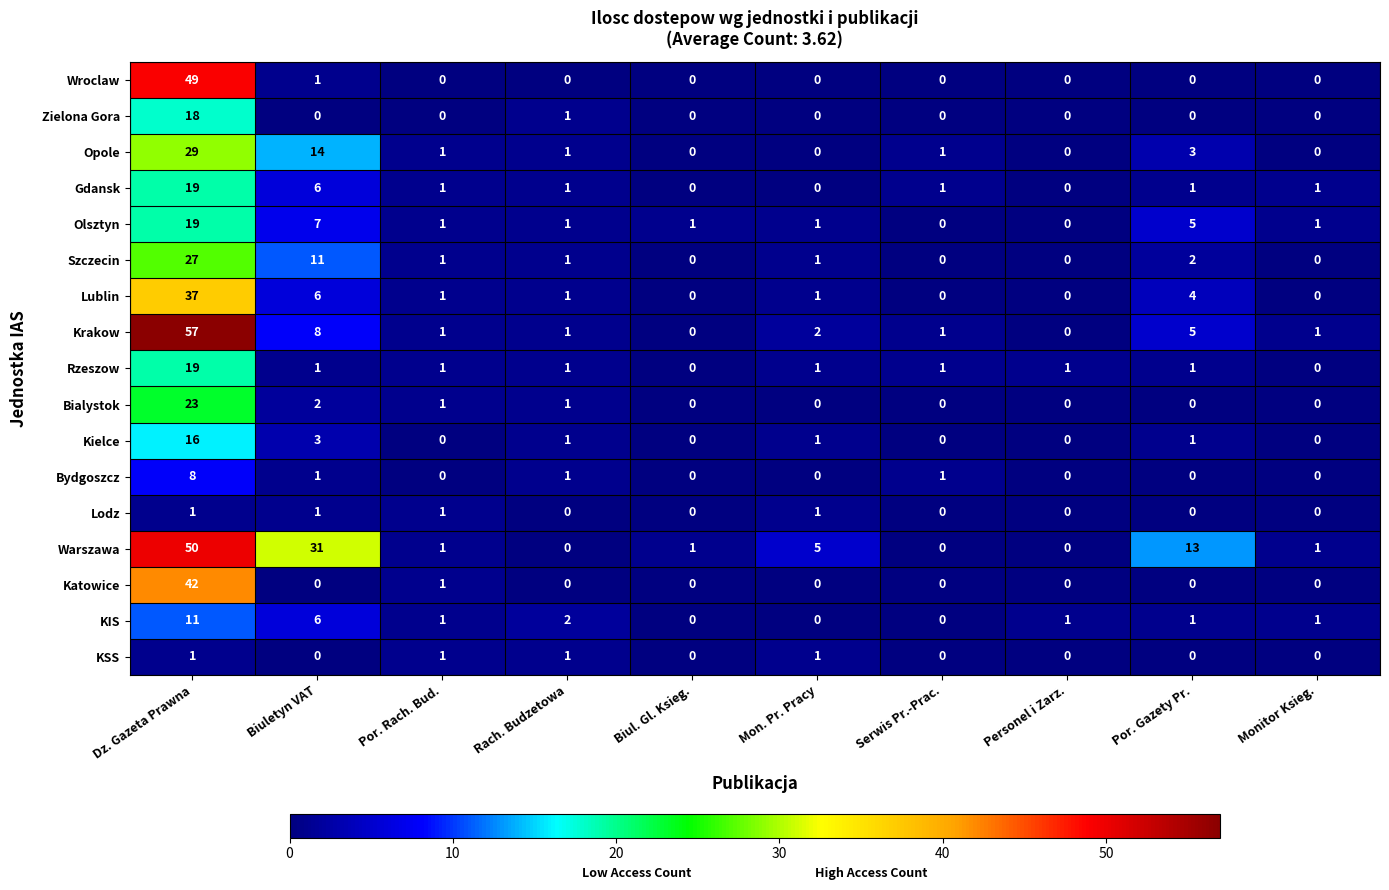

Count the number of data series in this chart.

17